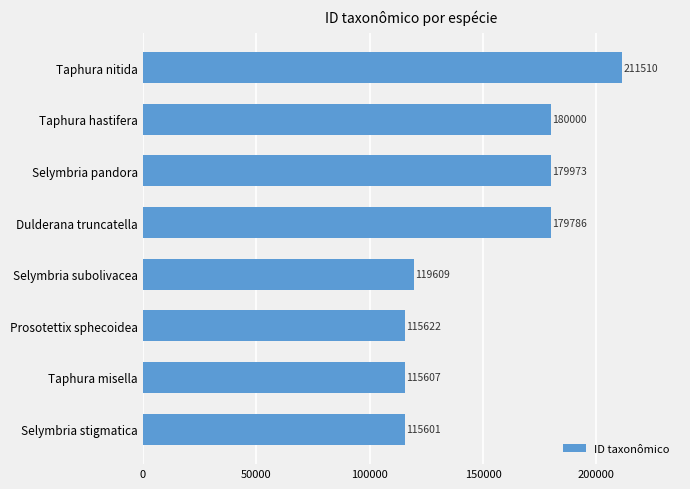

What is the difference between the values at Prosotettix sphecoidea and Selymbria subolivacea?

3987